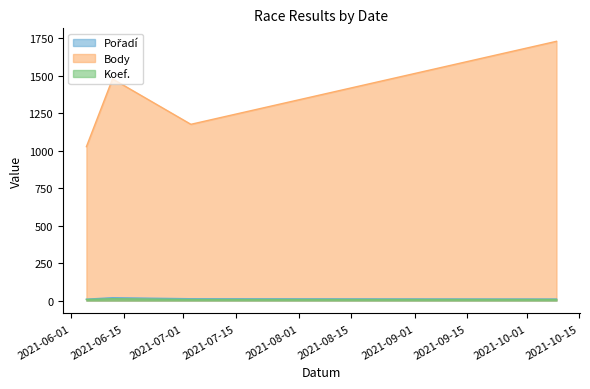

In Body, how many points are lower than both neighbors (excluding endpoints)?

1